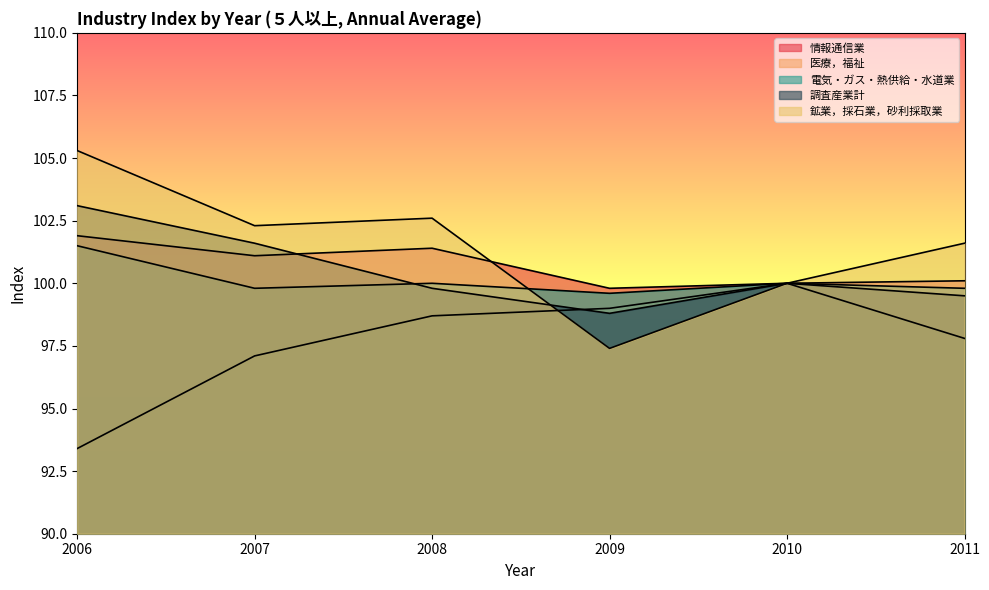

How many lines are shown in the chart?

5